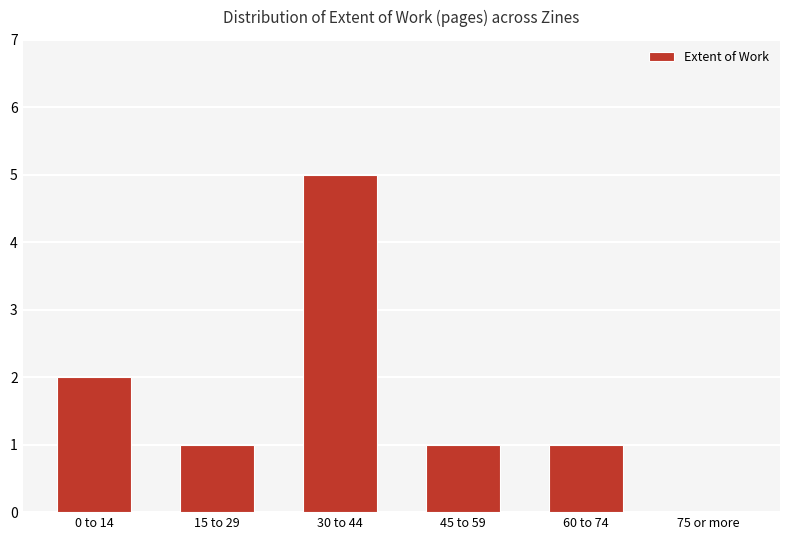

Between 0 to 14 and 45 to 59, which is larger?

0 to 14